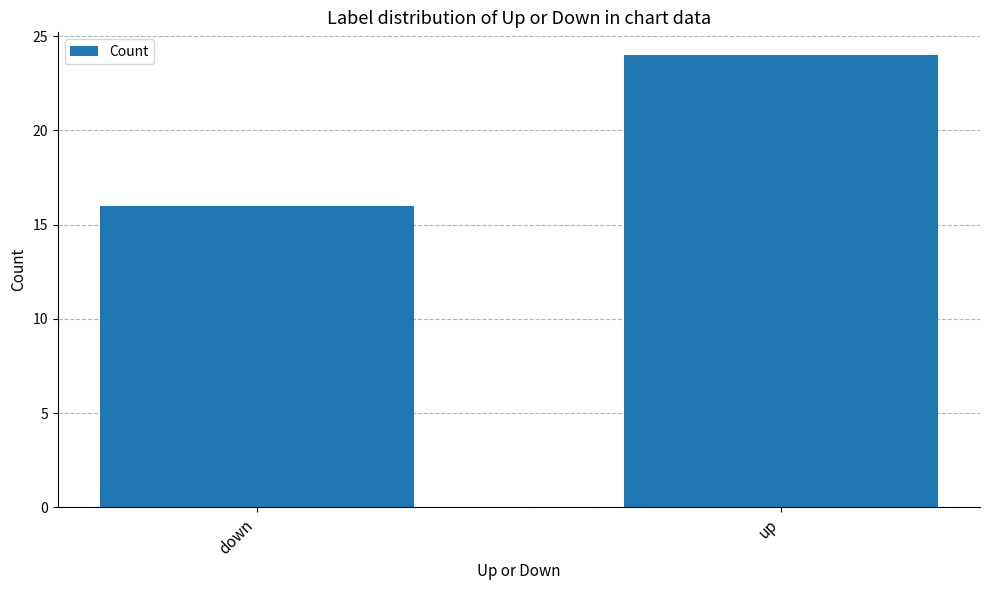

Are the bars horizontal?

No